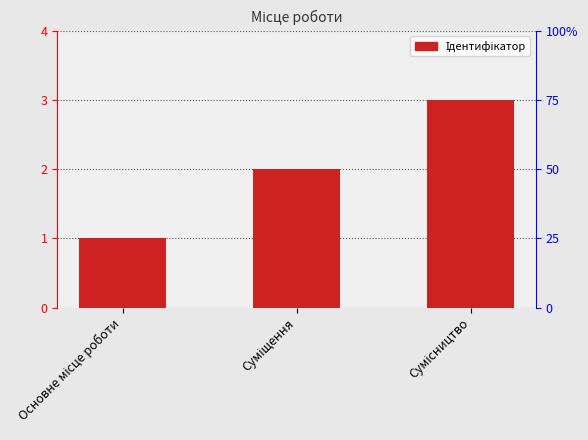

What is the difference between the maximum and minimum values?

2